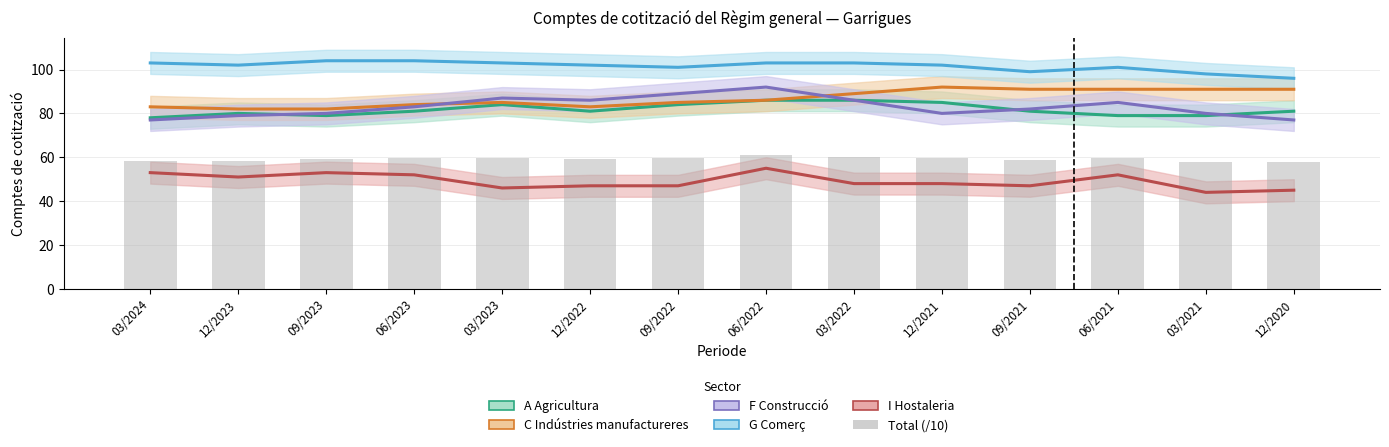

Rank the series at 03/2024 from highest to lowest value.

G Comerç, C Indústries manufactureres, A Agricultura, F Construcció, Total (/10), I Hostaleria